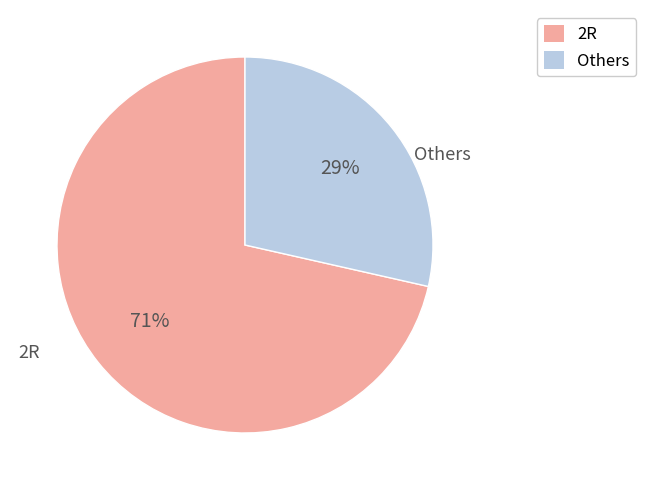

Is the sum of Others and 2R greater than half?

Yes